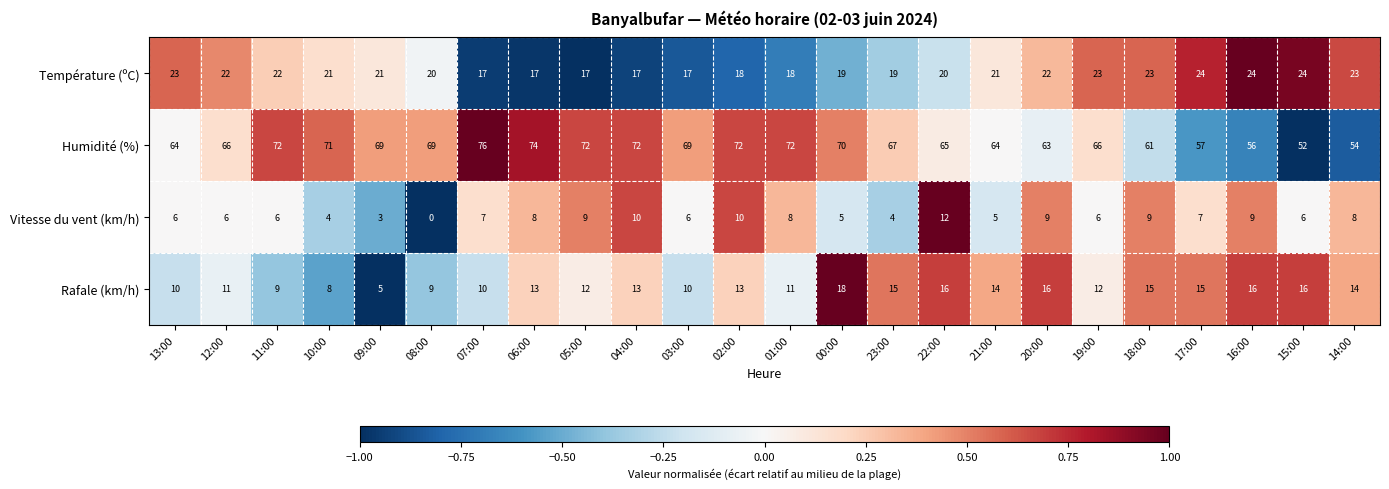

The value of Température (ºC) at 16:00 is 16. True or false?

False